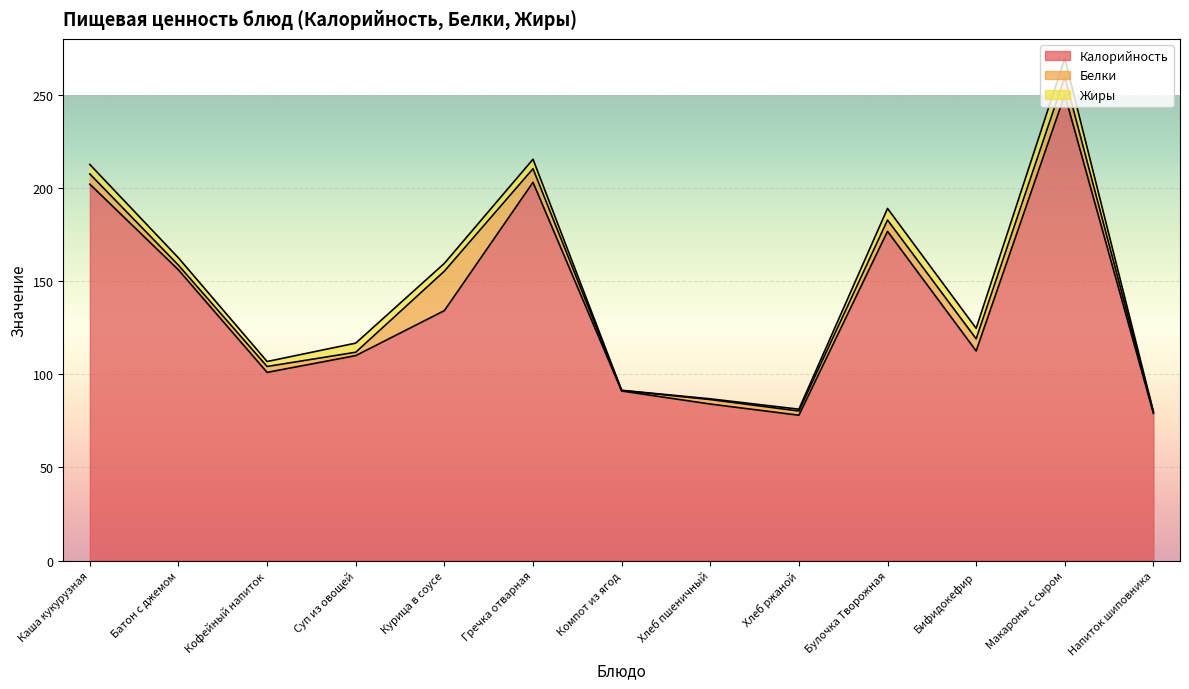

How many data points in Жиры are above 4?

7